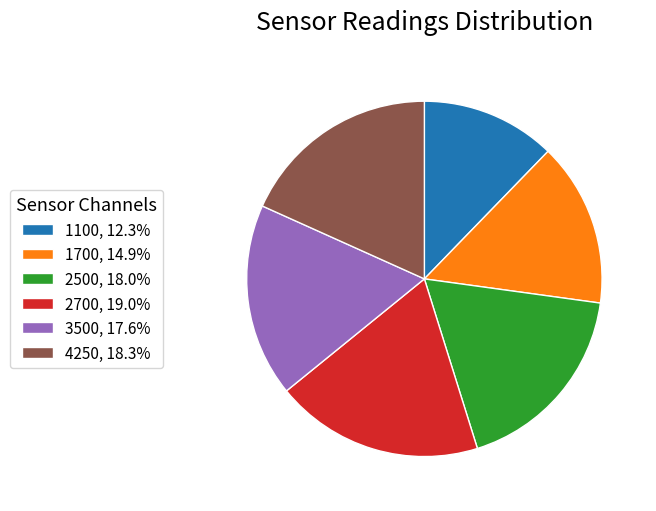

What is the ratio of the value at 2700, 19.0% to the value at 2500, 18.0%?

1.1